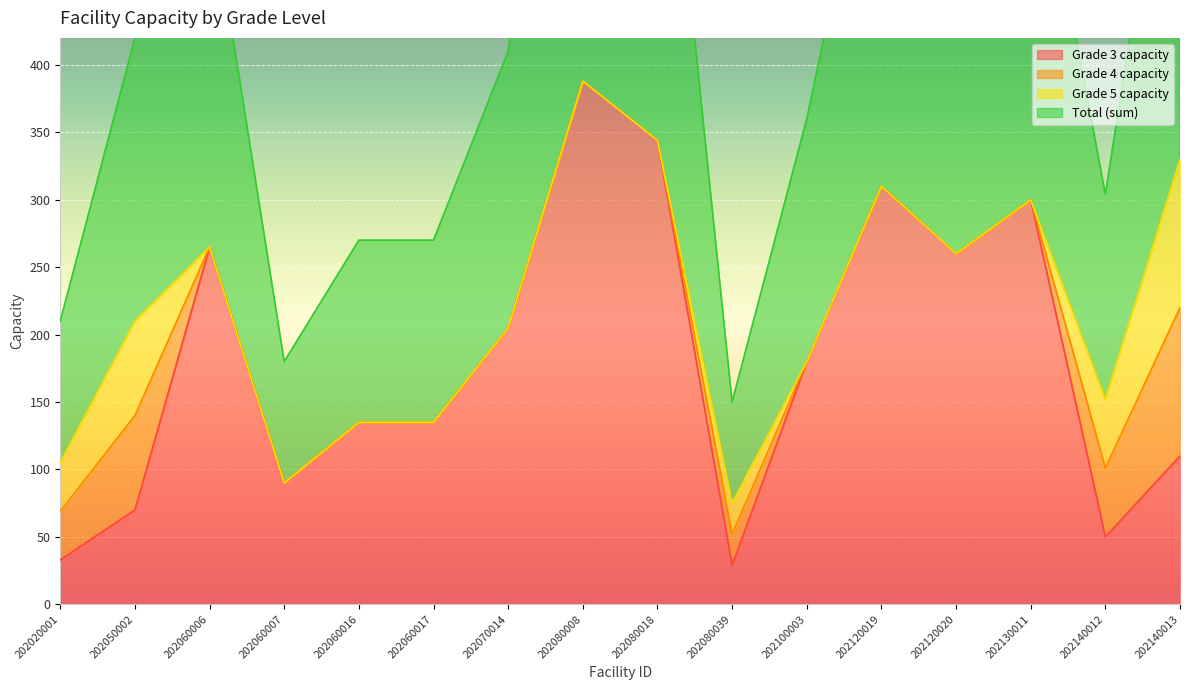

Is it true that Total (sum) equals 495 at 202140013?

False